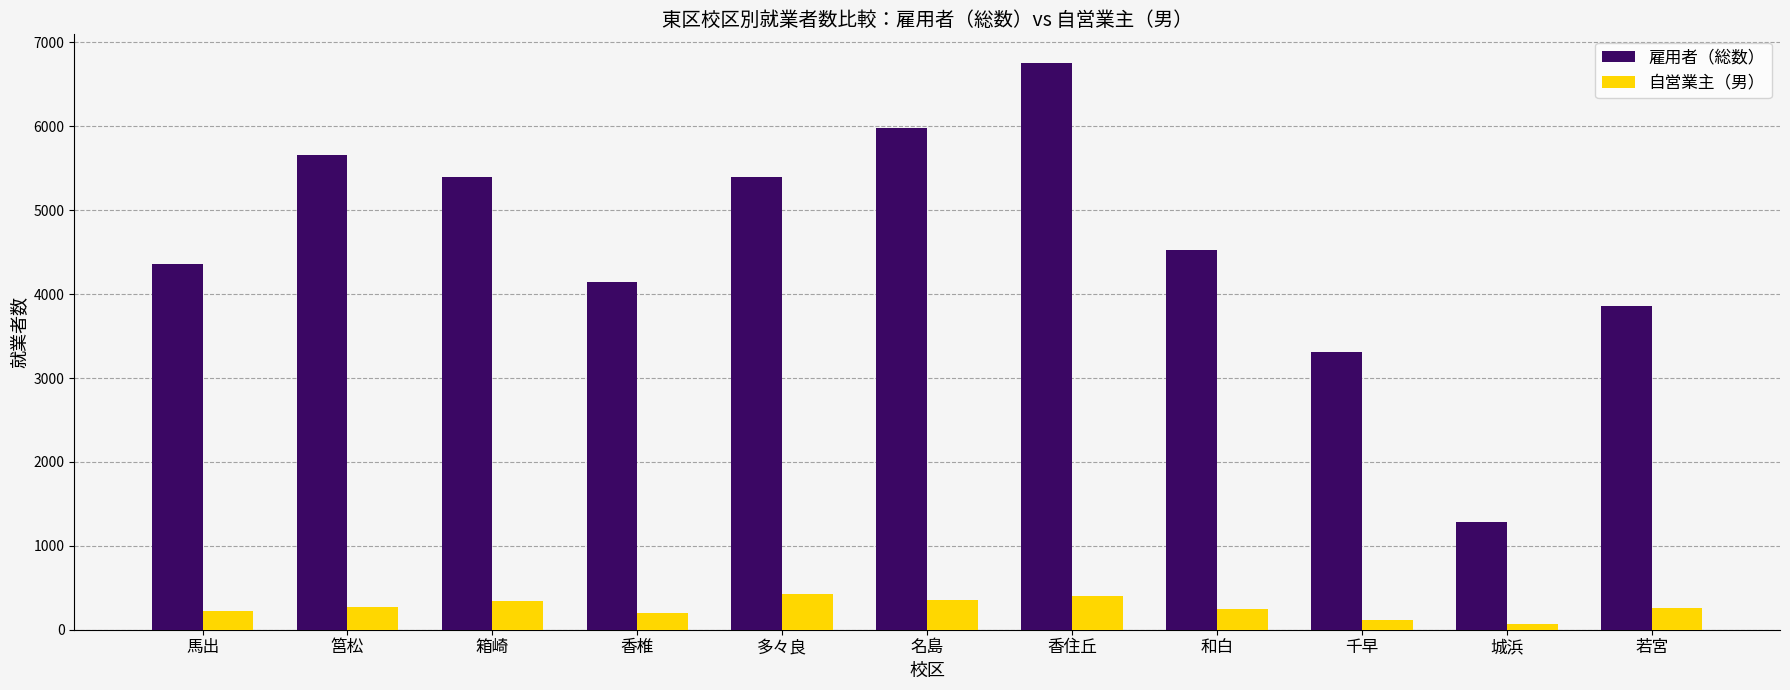

Which series changed the most between 城浜 and 若宮?

雇用者（総数）